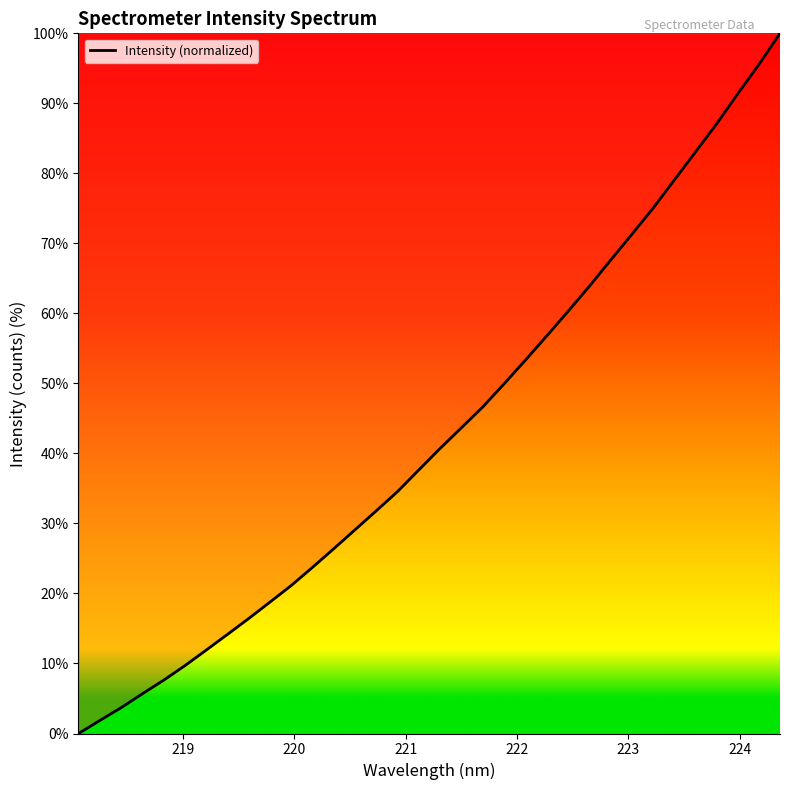

What is the maximum value shown in the chart?

100.0